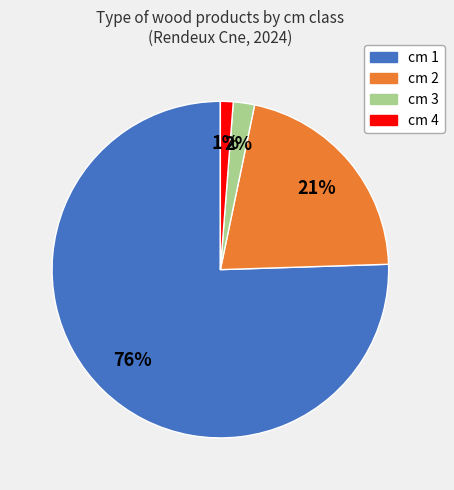

To the nearest percent, what is the average slice percentage?

25%